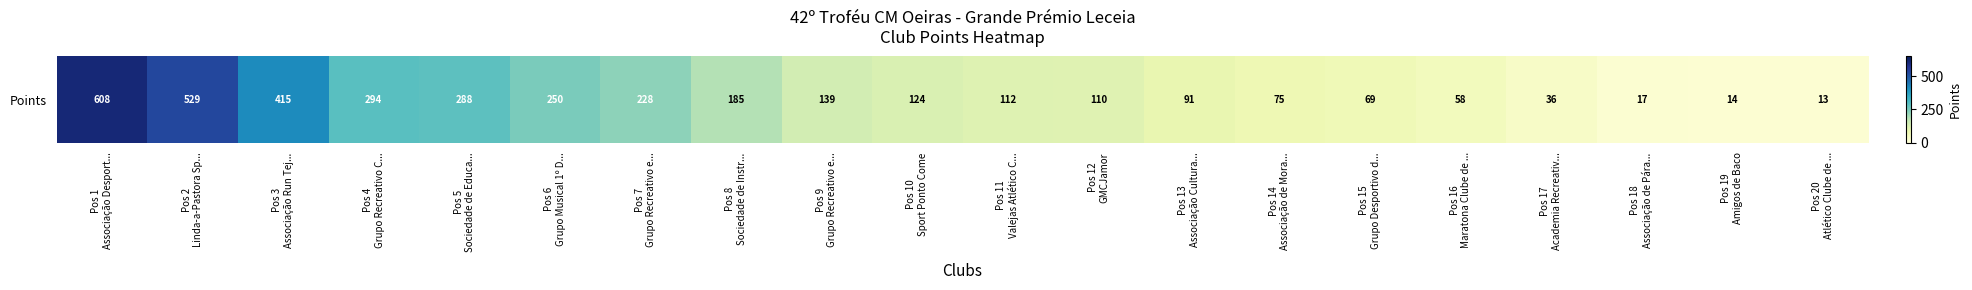

What is the smallest value displayed?

13